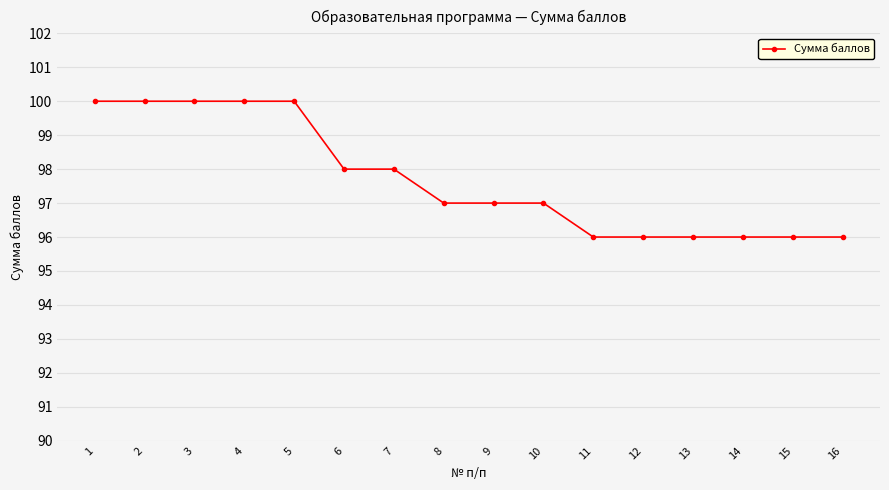

What is the difference between the maximum and minimum values?

4